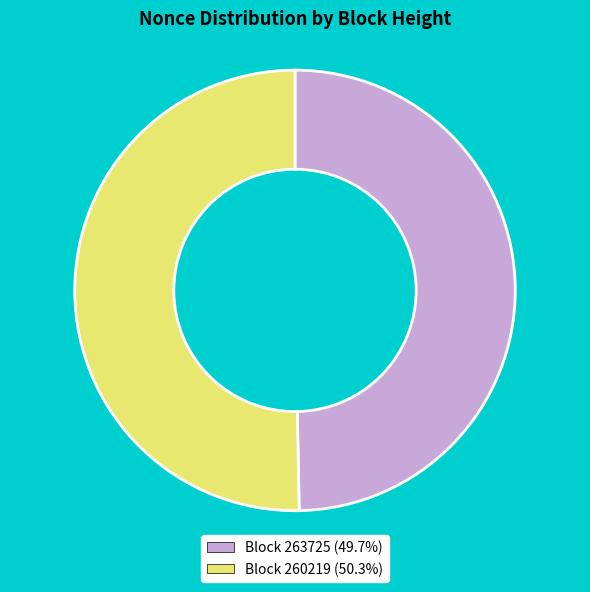

Does Block 263725 (49.7%) represent more than half of the total?

No